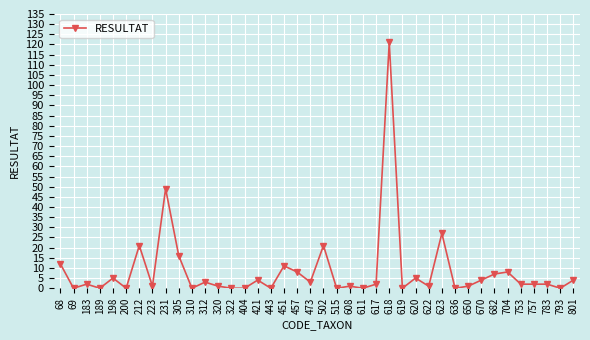

How many distinct data groups are displayed?

1